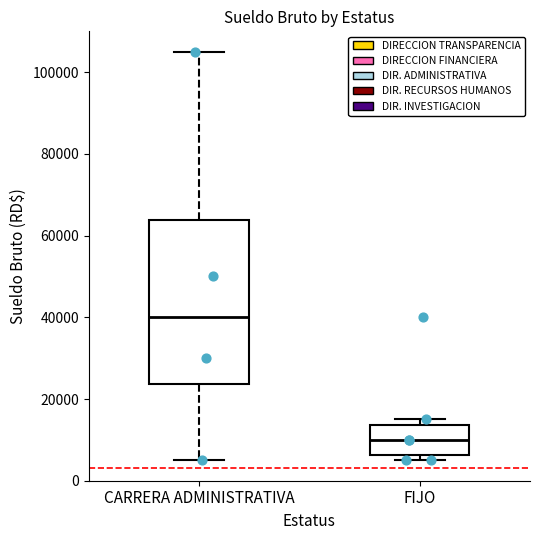

Where is the upper edge of the box for FIJO on the y-axis? The values are not printed on the chart, so give them approximately, as read against the axis.

14000